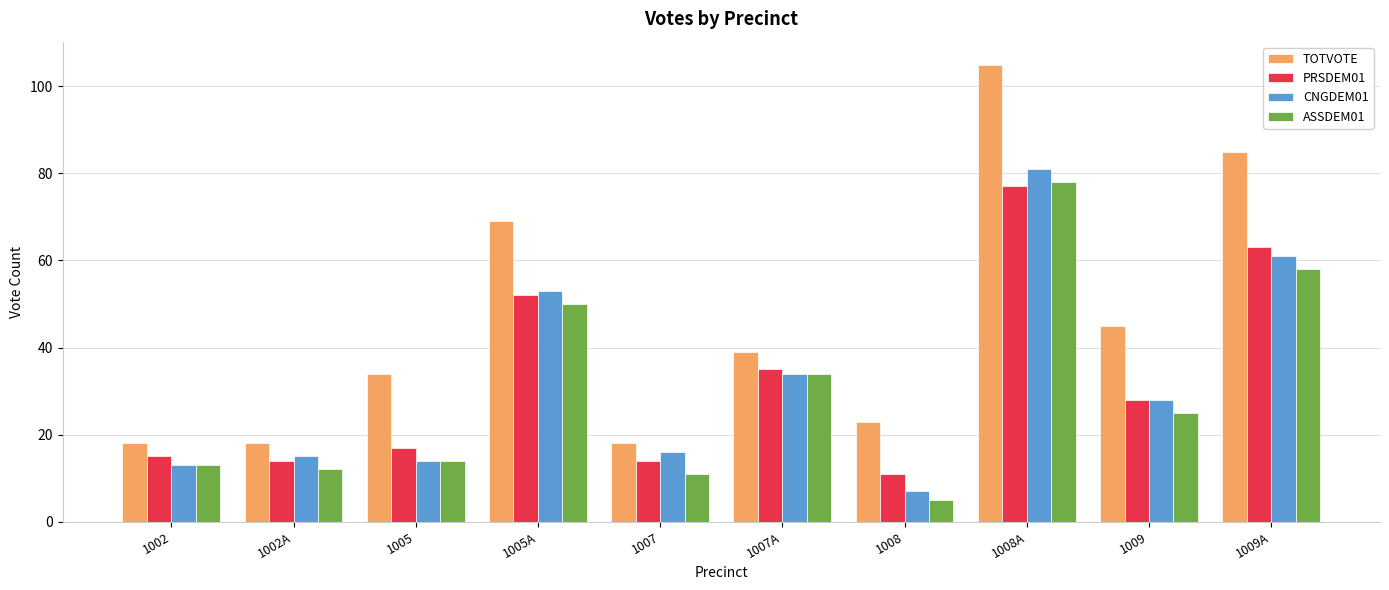

At which category is the sum across all series the highest?

1008A